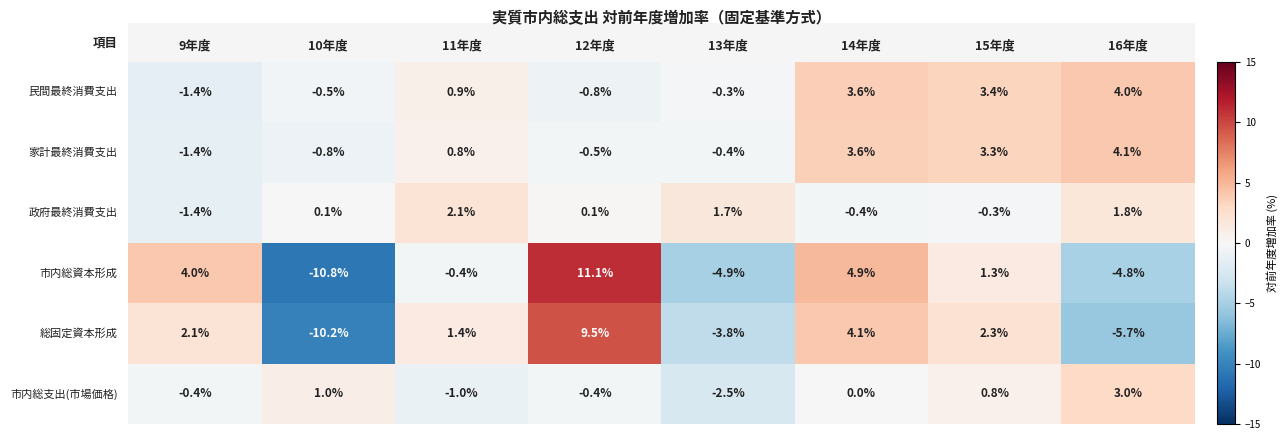

At how many categories does at least one series exceed -7?

8